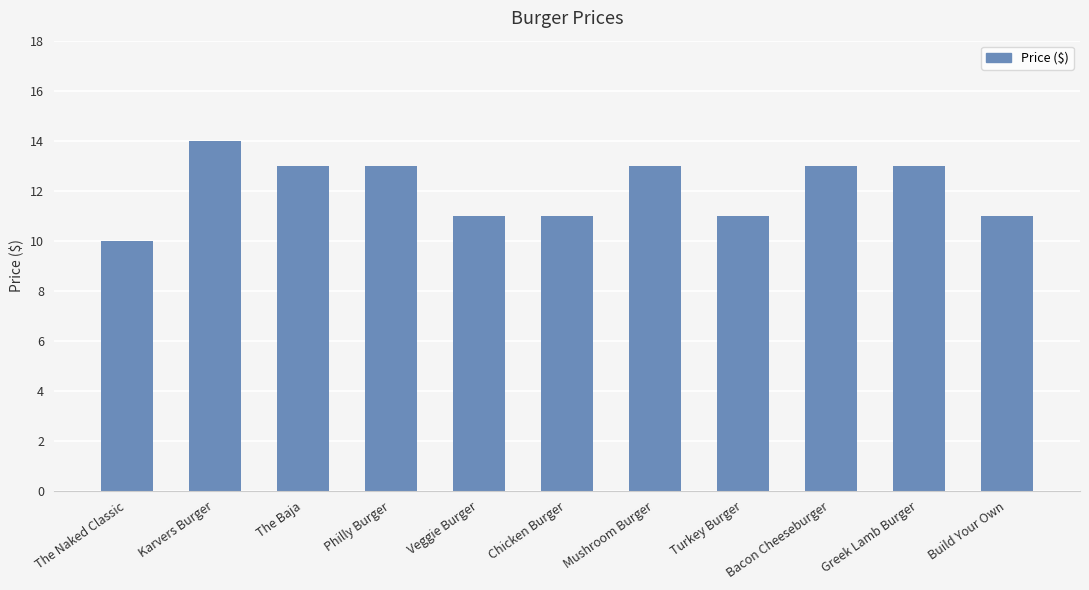

Which label corresponds to the smallest value in the chart?

The Naked Classic